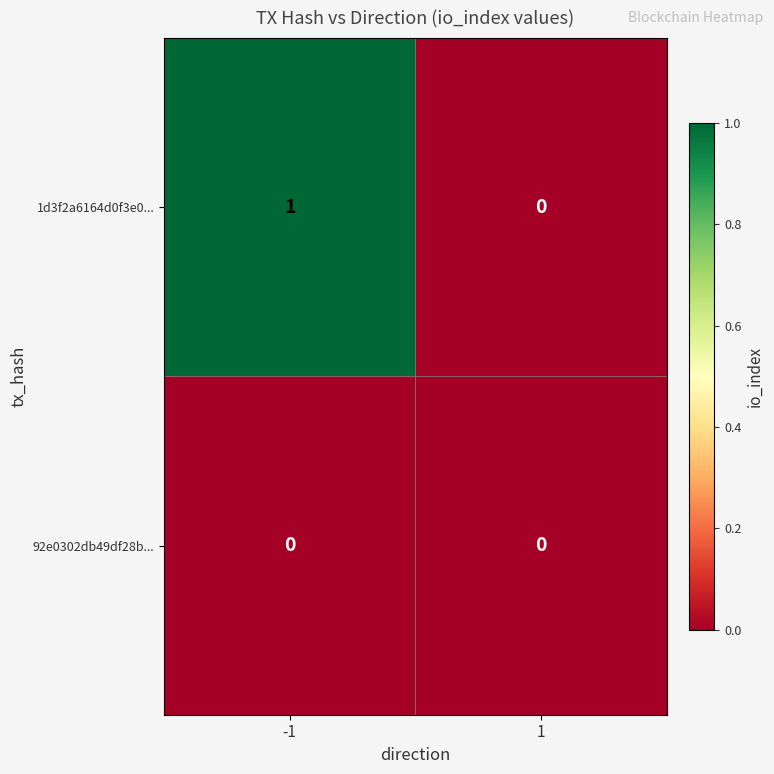

Reading right to left, transcribe all the data shown in this chart.

1d3f2a6164d0f3e0...: 0	1
92e0302db49df28b...: 0	0